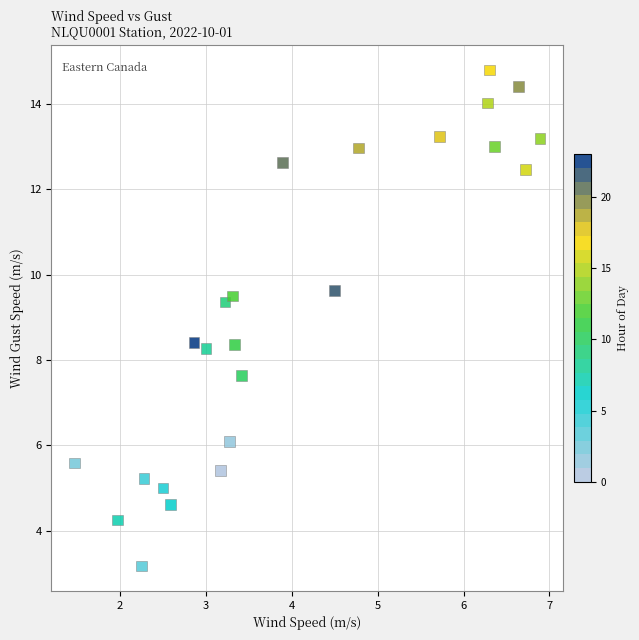

What is the range of X values (max minus min)?

5.4